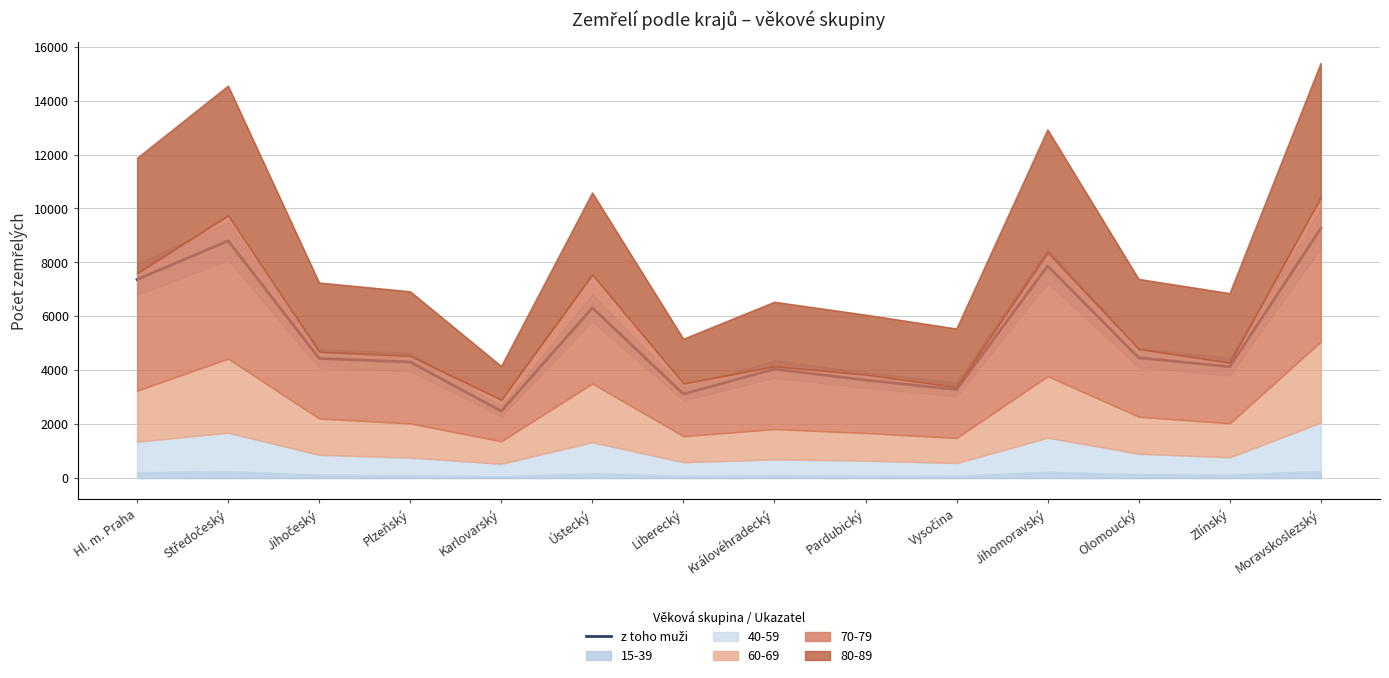

Rank the categories by value from highest to lowest.

Moravskoslezský, Středočeský, Jihomoravský, Hl. m. Praha, Ústecký, Olomoucký, Jihočeský, Plzeňský, Zlínský, Královéhradecký, Pardubický, Vysočina, Liberecký, Karlovarský